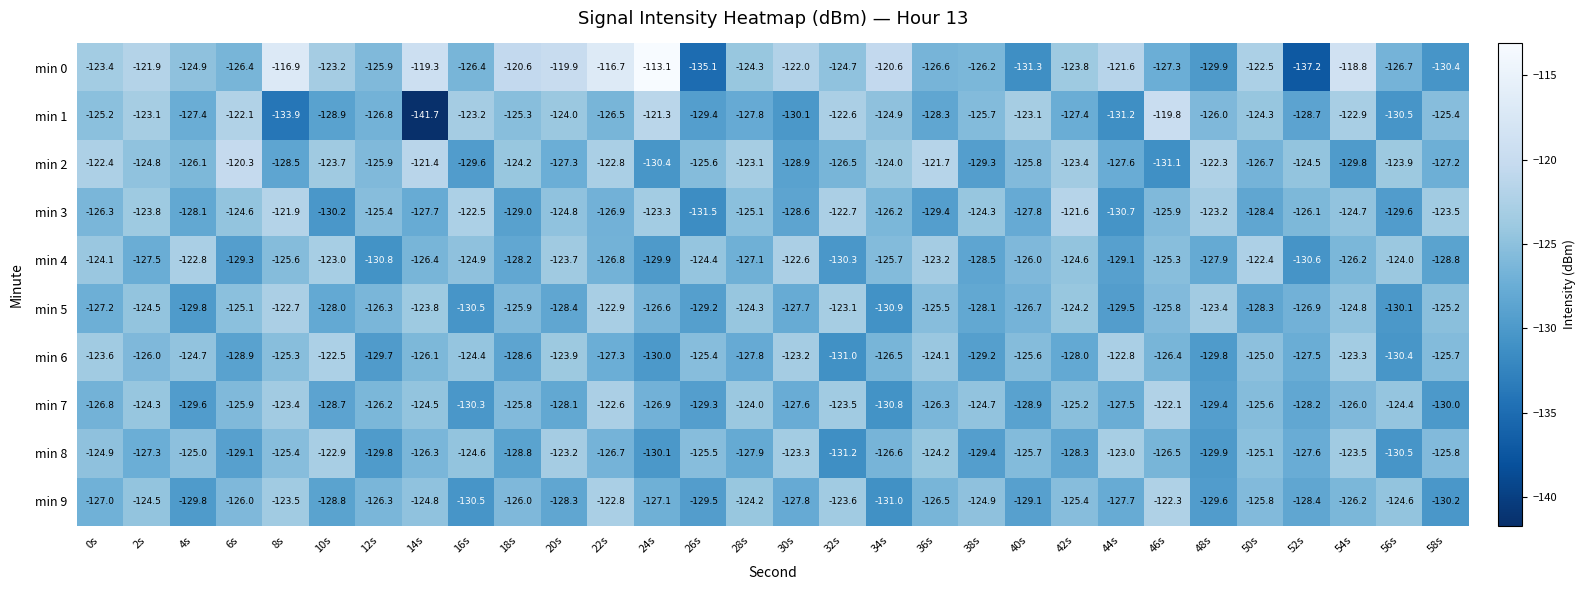

Which label corresponds to the smallest value in the chart?

14s